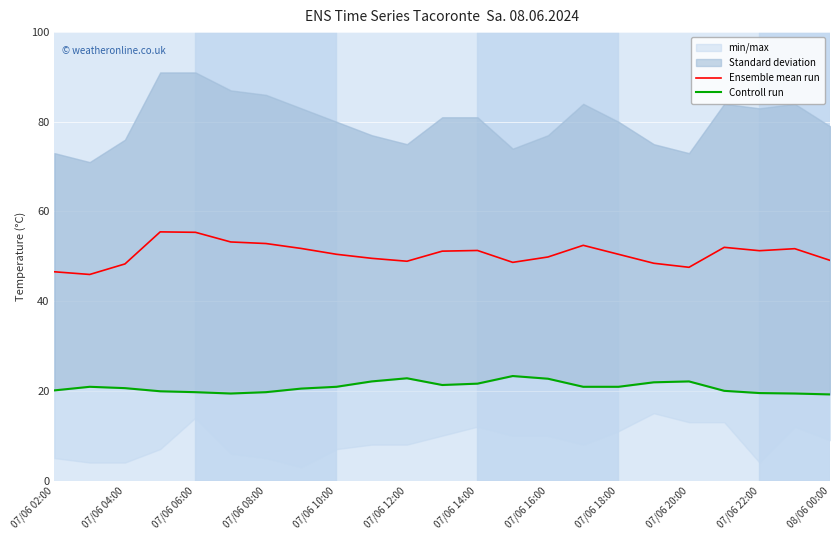

True or false: Ensemble mean run and Controll run cross at least once.

False